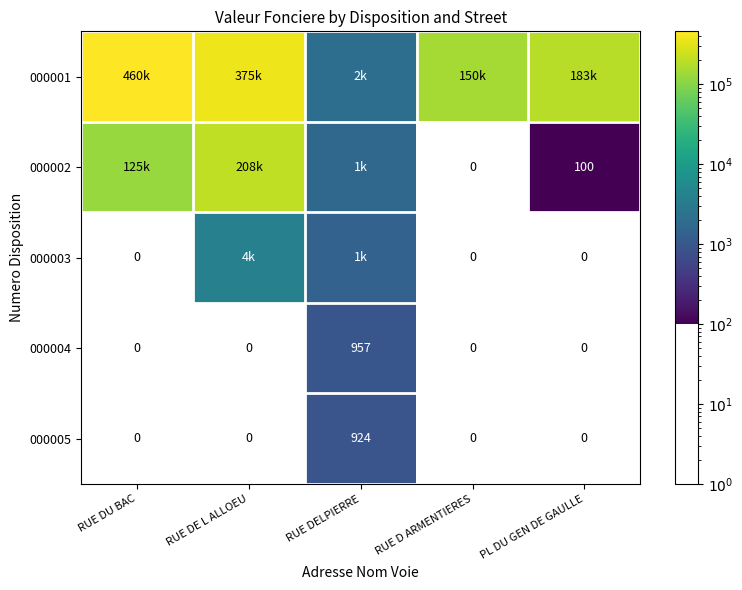

Which category has the highest value across all series?

RUE DU BAC